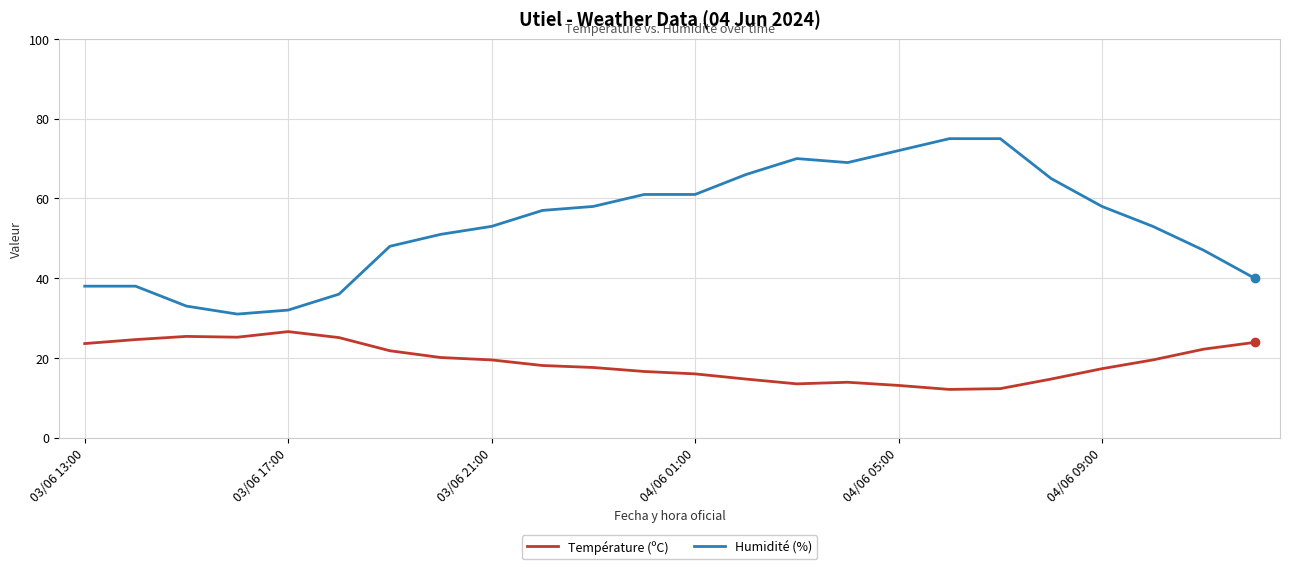

List the series in order of their overall mean, lowest first.

Température (ºC), Humidité (%)